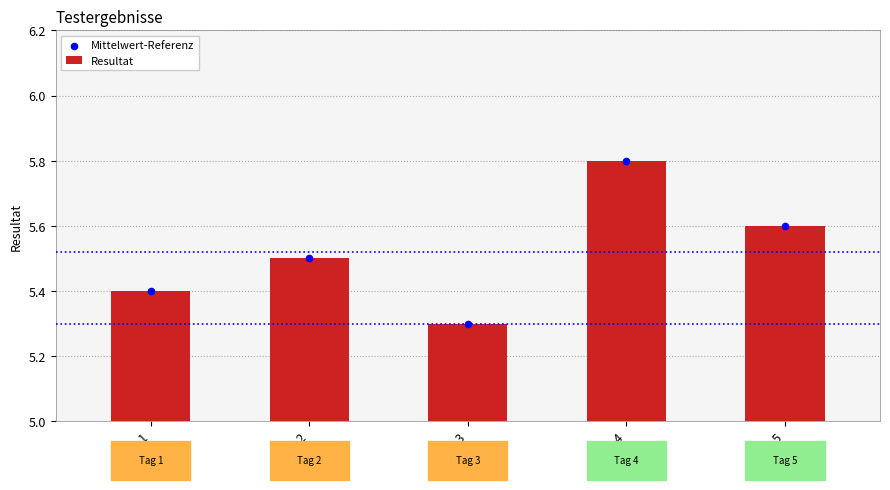

Is the value of Mittelwert-Referenz at Tag 5 greater than the value of Resultat at Tag 4?

No